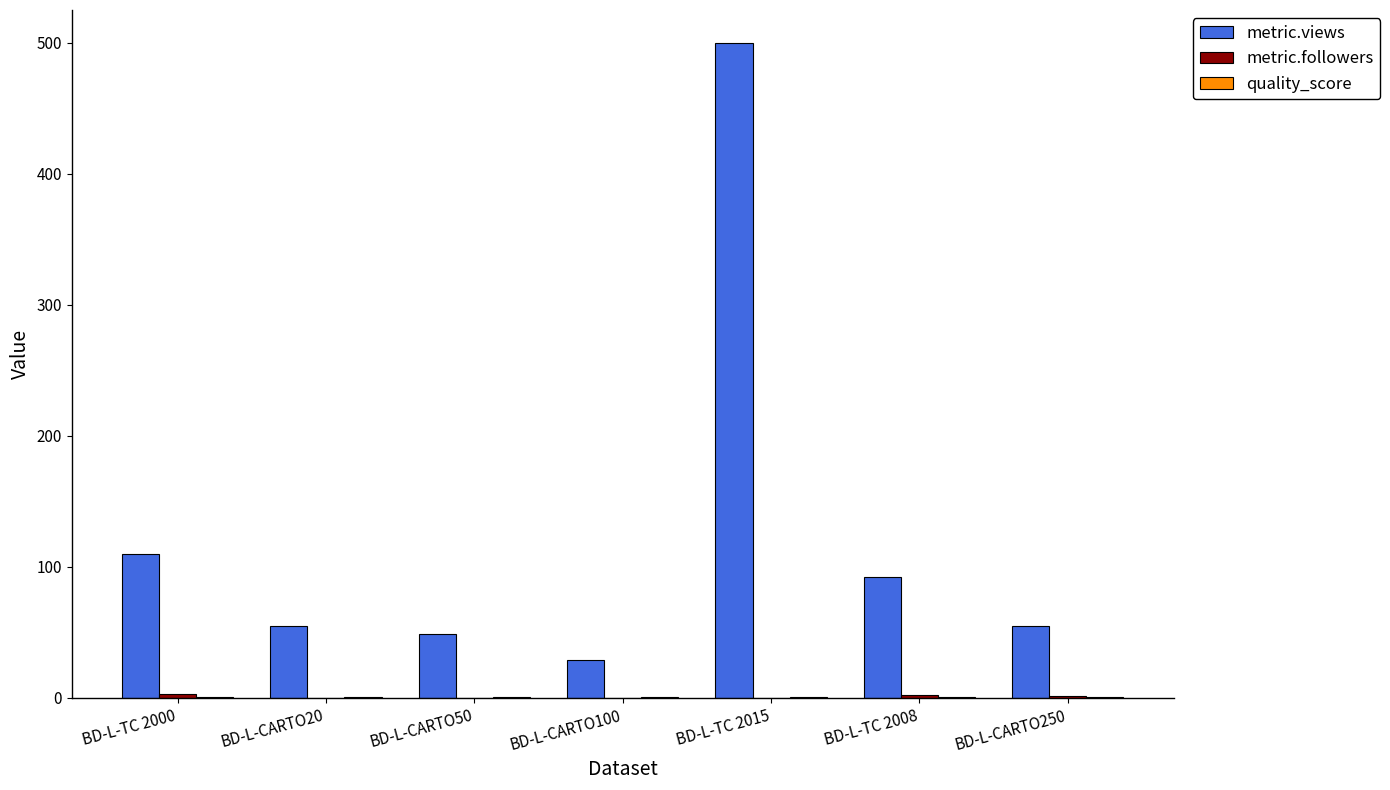

How many categories are shown in the chart?

7